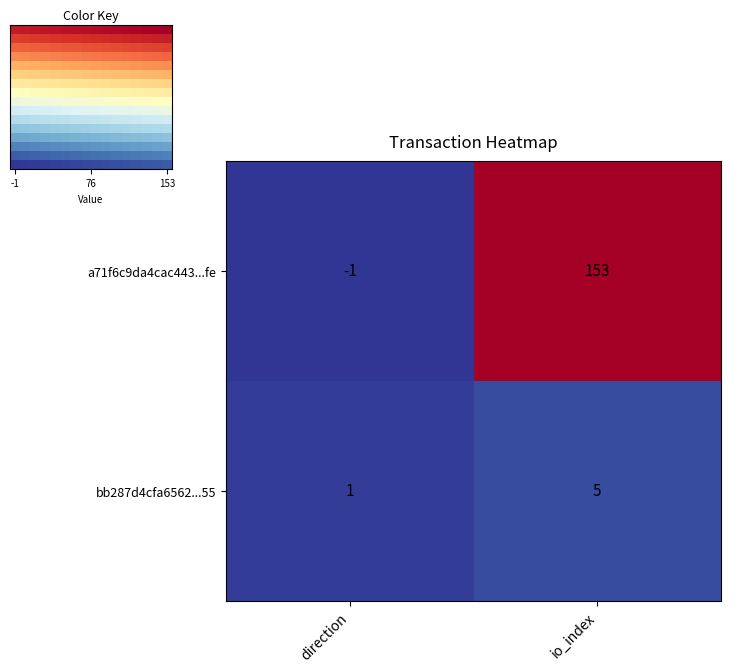

What is the average value of the a71f6c9da4cac443...fe series?

76